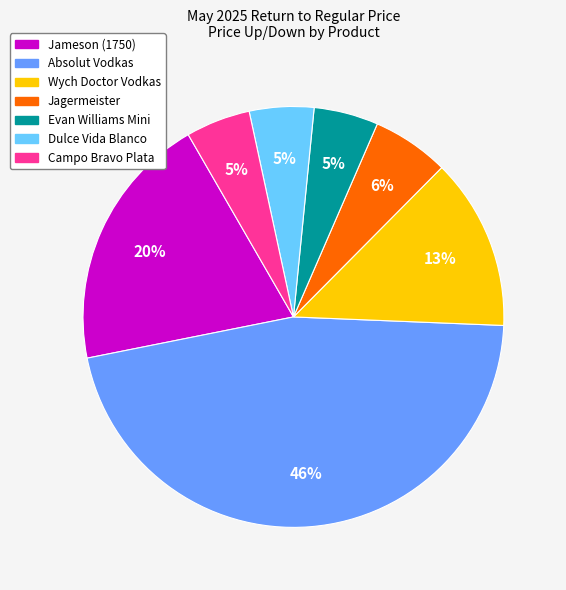

The Absolut Vodkas slice represents 34% of the pie. True or false?

False